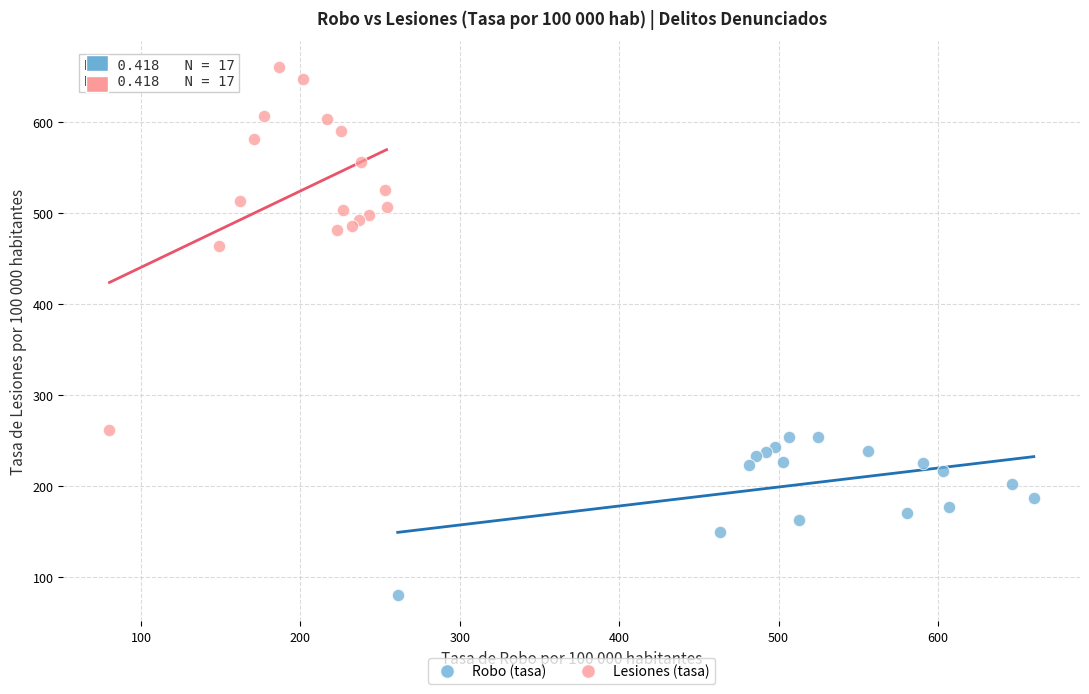

Which series has the widest spread of Y values?

Lesiones (tasa)